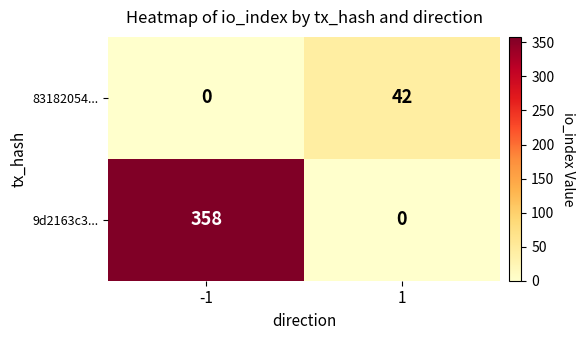

Rank the series by their average value, from highest to lowest.

9d2163c3..., 83182054...